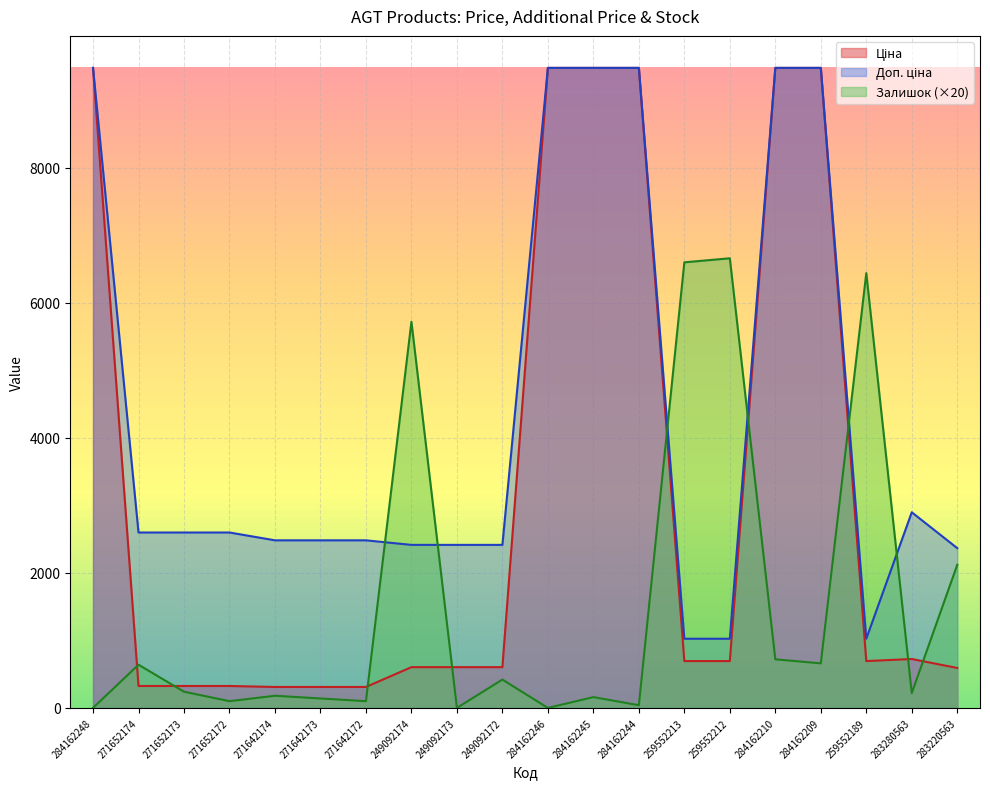

At which category is the sum across all series the highest?

284162210